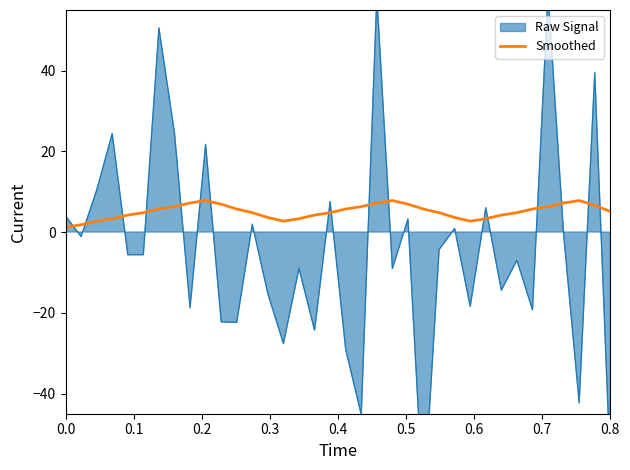

What is the highest value of the Smoothed series?

7.8